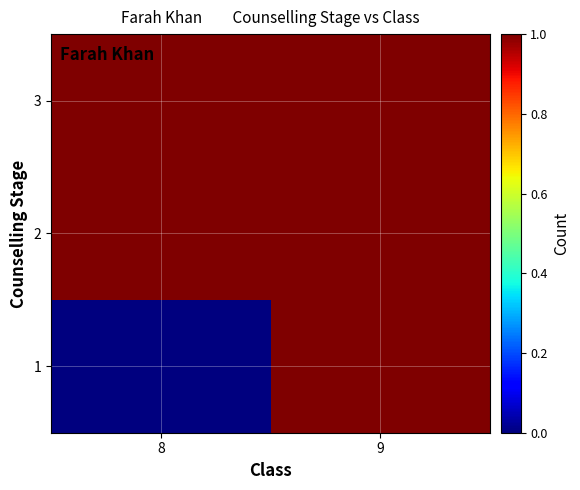

Reading left to right, list all the values displayed in this chart.

1: 8=0	9=1
2: 8=1	9=1
3: 8=1	9=1